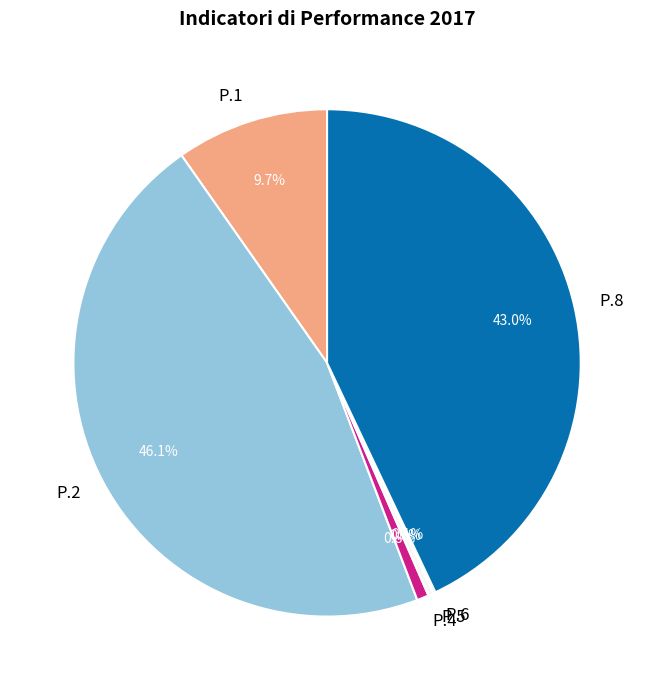

Does any single category account for the majority?

No